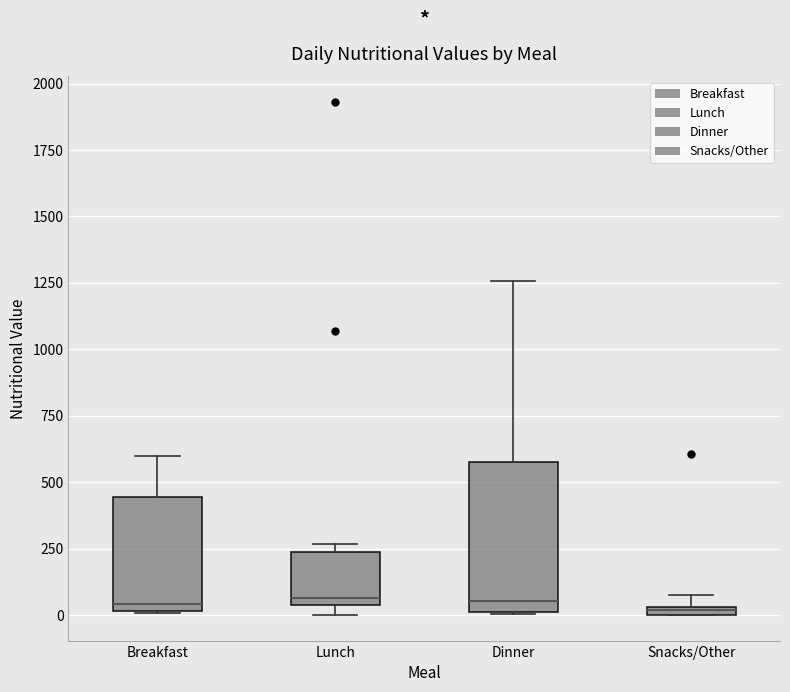

Which box is the tallest, from its lower edge to its upper edge?

Dinner